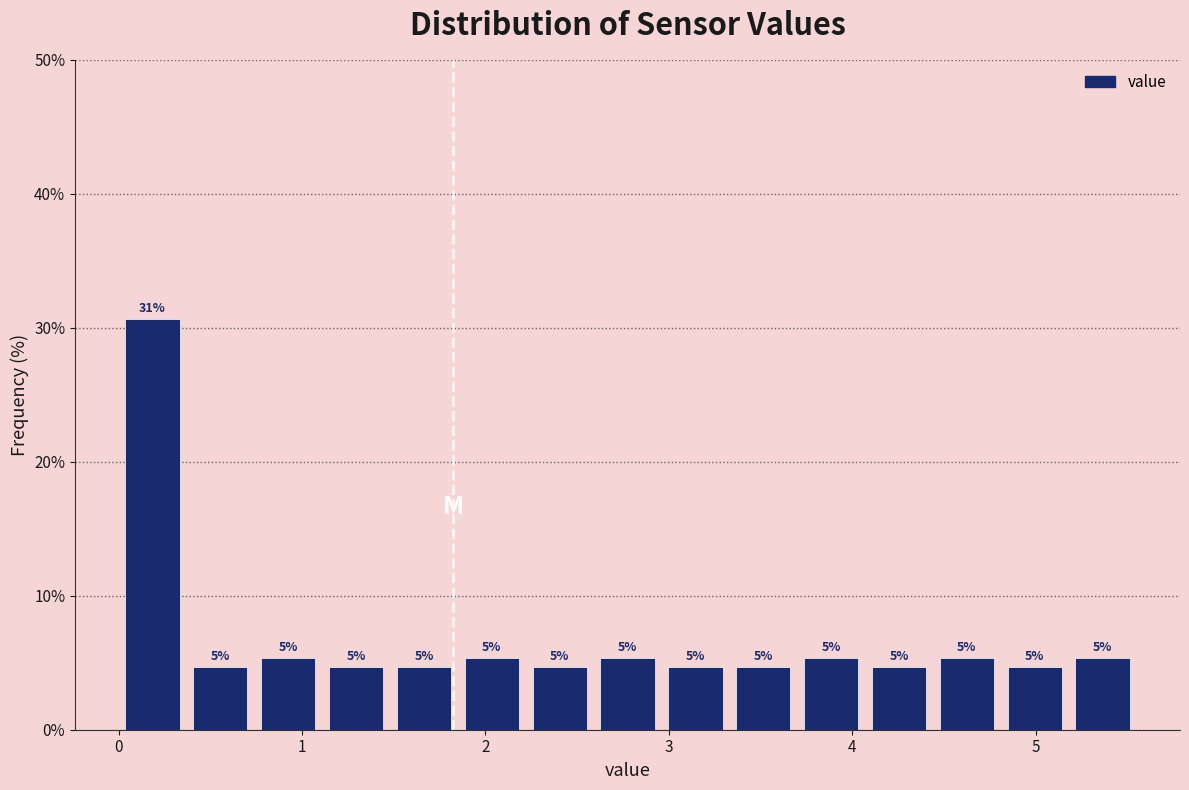

Around what value on the x-axis is the tallest bar? Give the approximate position of its centre, as read against the axis.

0.2